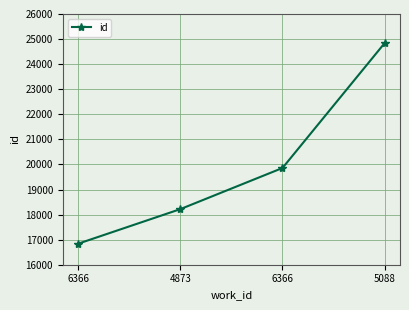

What is the value of the 2nd point from the left?

18217